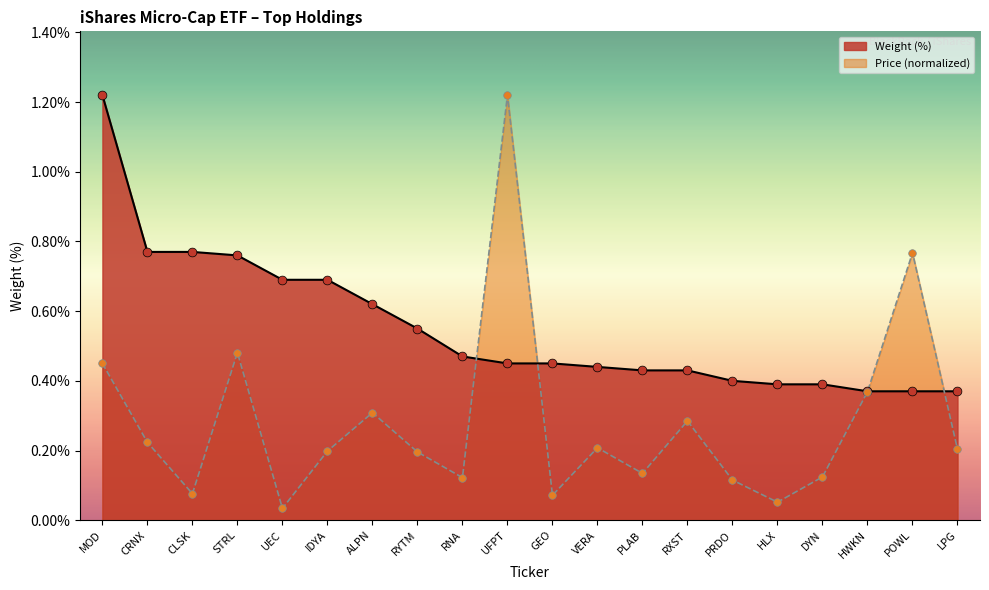

At which category is the sum across all series the highest?

UFPT